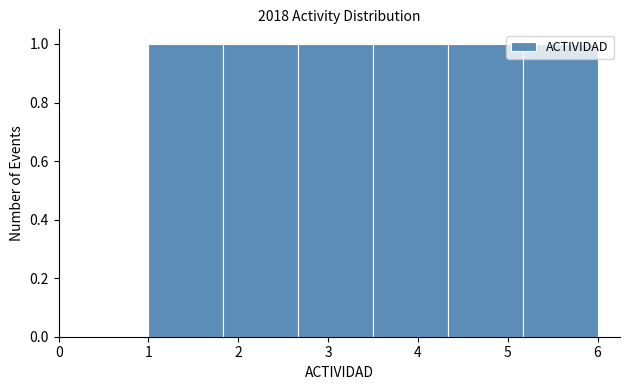

Reading left to right, list every bar in this chart as the range it spans on the x-axis followed by its height. Neither the bar edges nor the heights are printed on the chart, so give them approximately, as read against the axes.

1.0 to 1.8: 1
1.8 to 2.7: 1
2.7 to 3.5: 1
3.5 to 4.3: 1
4.3 to 5.2: 1
5.2 to 6.0: 1